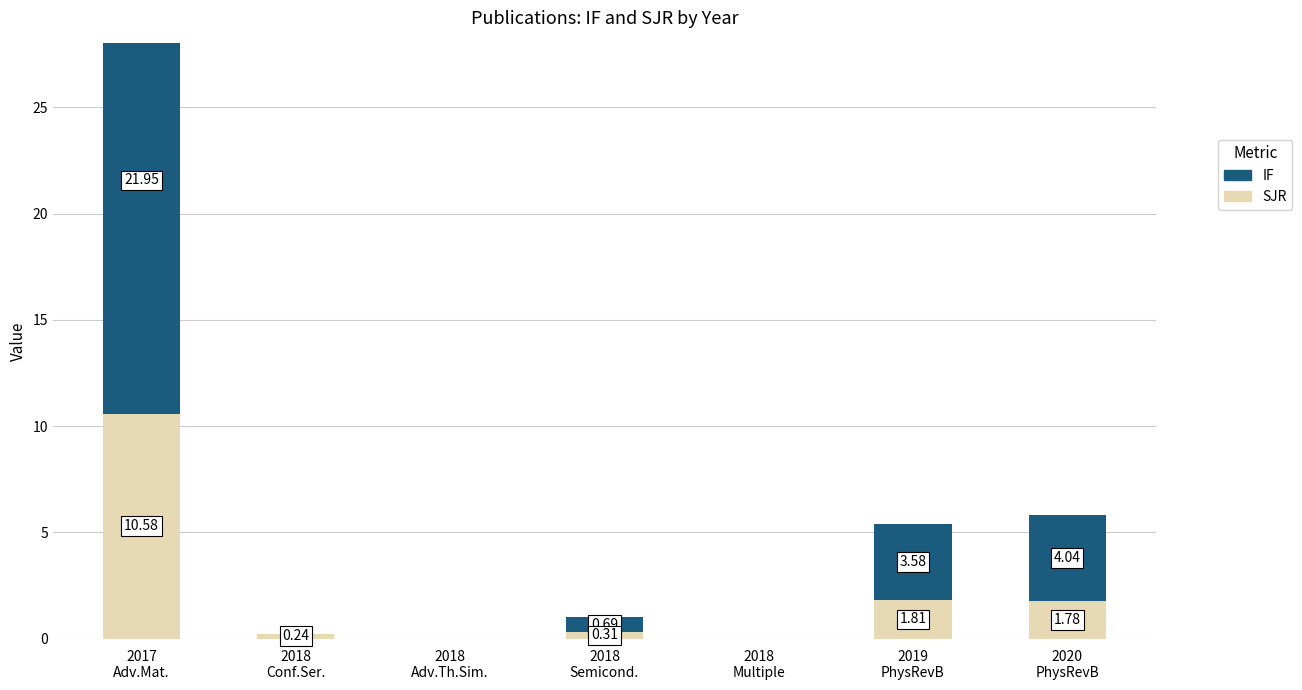

At which label is IF closest to 10?

2020
PhysRevB